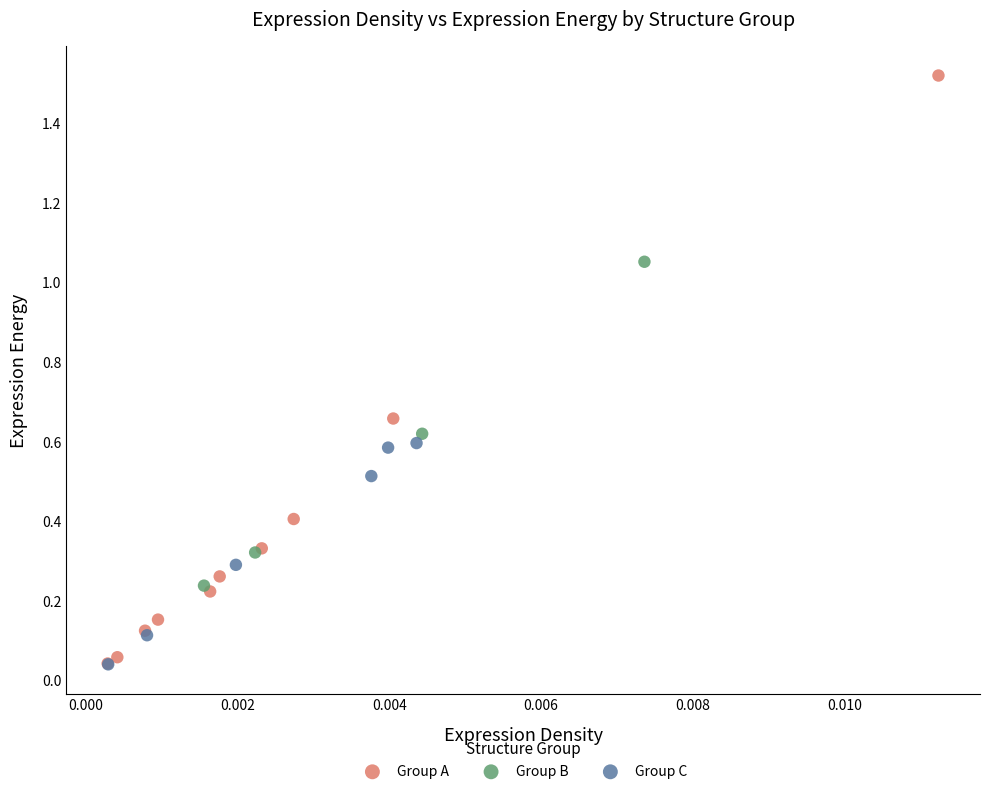

Which series reaches the maximum Y coordinate?

Group A